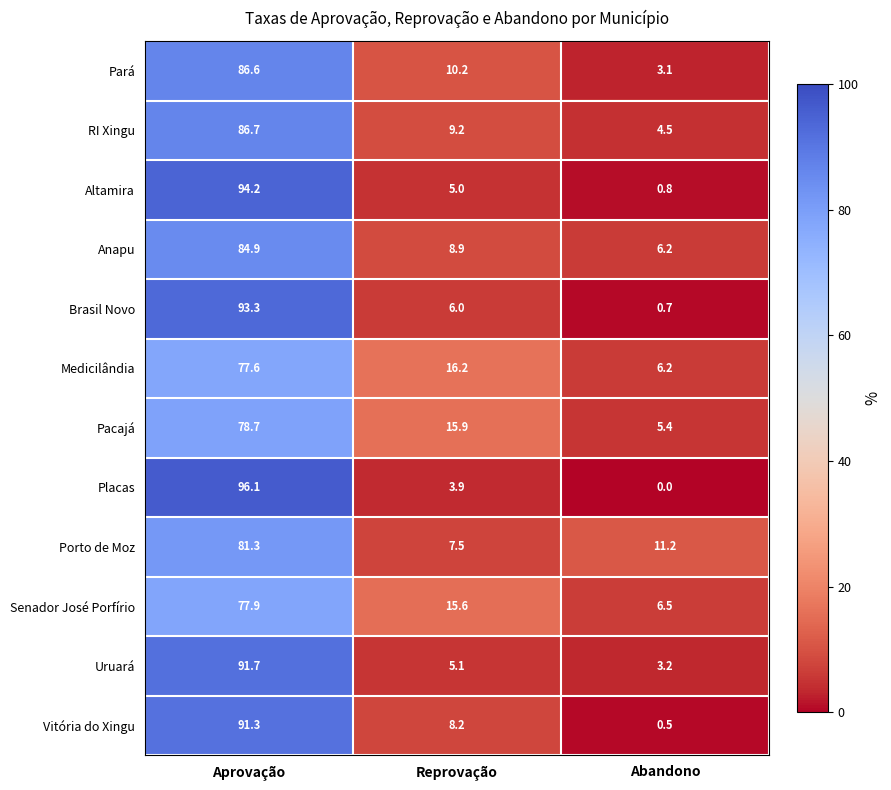

What is the difference between the highest and lowest values at Reprovação?

12.3